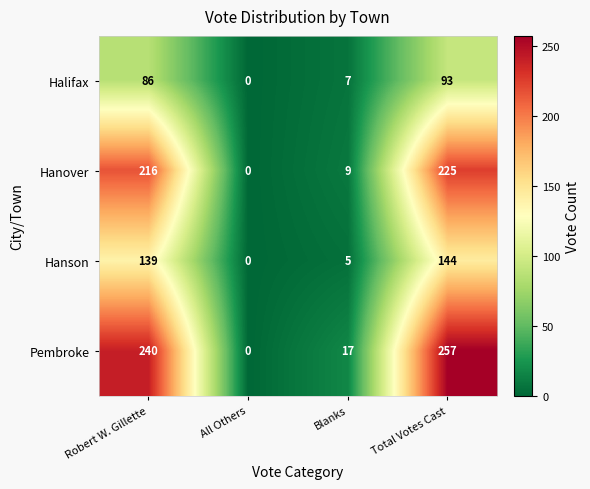

Is it true that Halifax equals 0 at All Others?

True